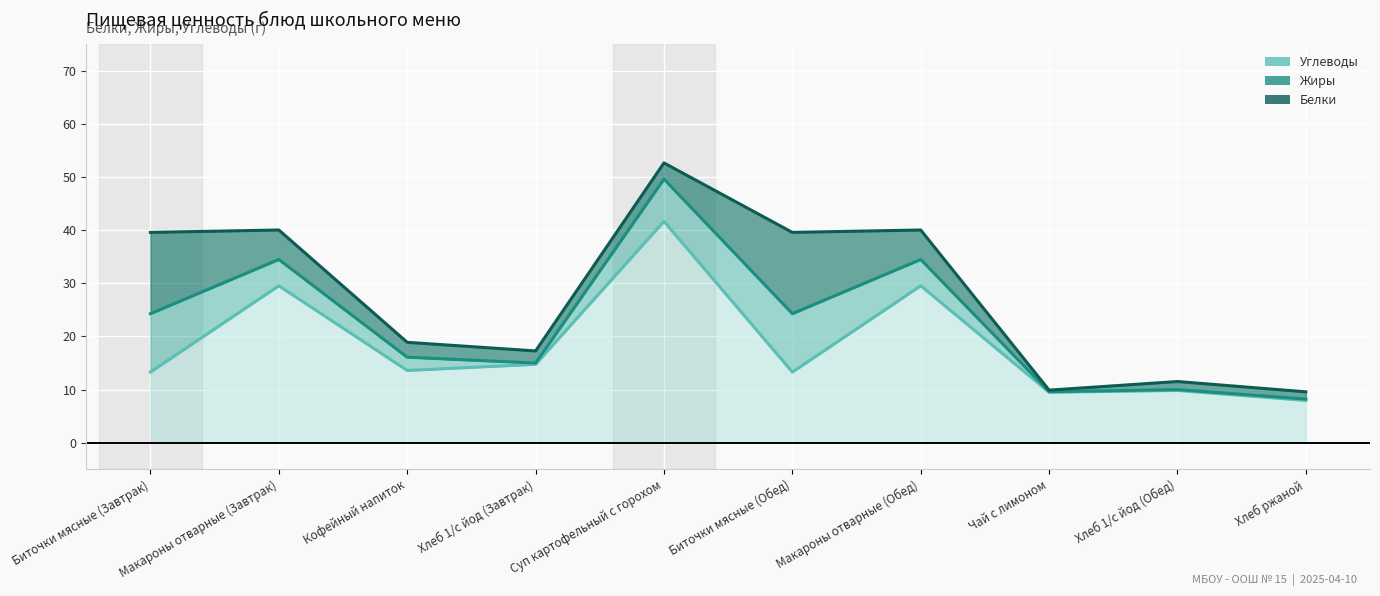

Is the value of Жиры at Кофейный напиток greater than the value of Углеводы at Суп картофельный с горохом?

No